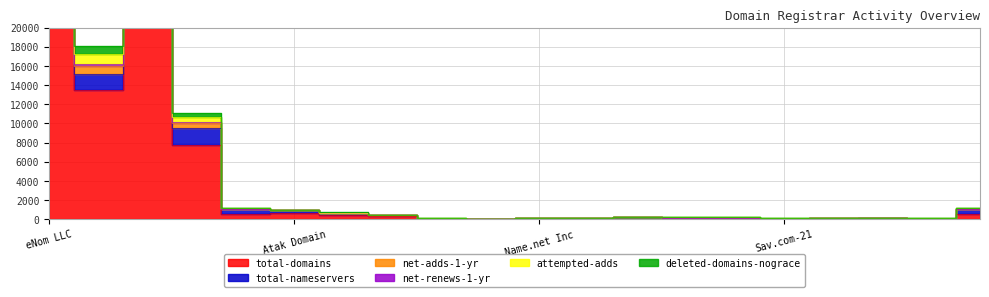

How many categories are shown in the chart?

20